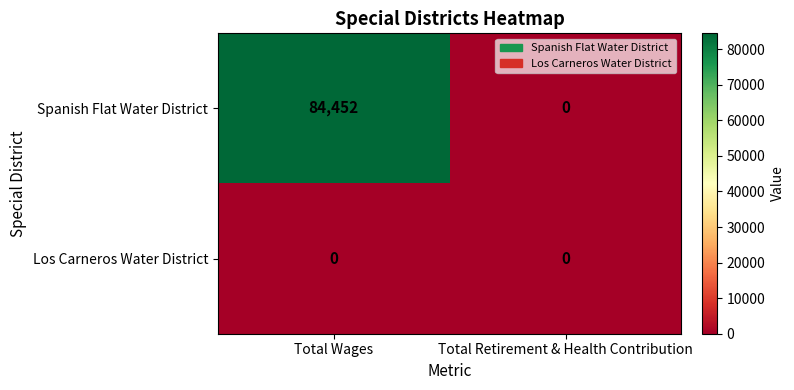

Which series has the largest total across all categories?

Spanish Flat Water District